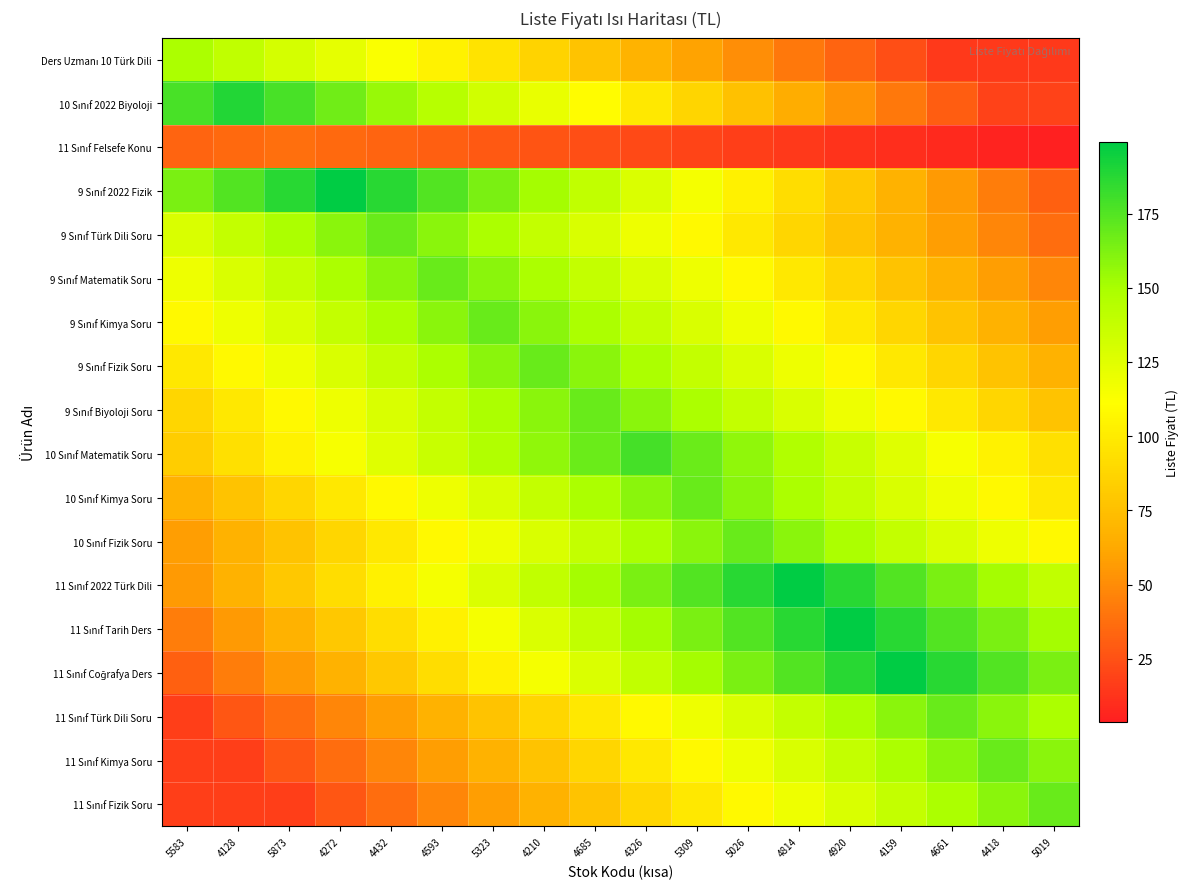

Rank the series at 4661 from lowest to highest value.

11 Sınıf Felsefe Konu, Ders Uzmanı 10 Türk Dili, 10 Sınıf 2022 Biyoloji, 9 Sınıf 2022 Fizik, 9 Sınıf Türk Dili Soru, 9 Sınıf Matematik Soru, 9 Sınıf Kimya Soru, 9 Sınıf Fizik Soru, 9 Sınıf Biyoloji Soru, 10 Sınıf Matematik Soru, 10 Sınıf Kimya Soru, 10 Sınıf Fizik Soru, 11 Sınıf Fizik Soru, 11 Sınıf Kimya Soru, 11 Sınıf 2022 Türk Dili, 11 Sınıf Türk Dili Soru, 11 Sınıf Tarih Ders, 11 Sınıf Coğrafya Ders